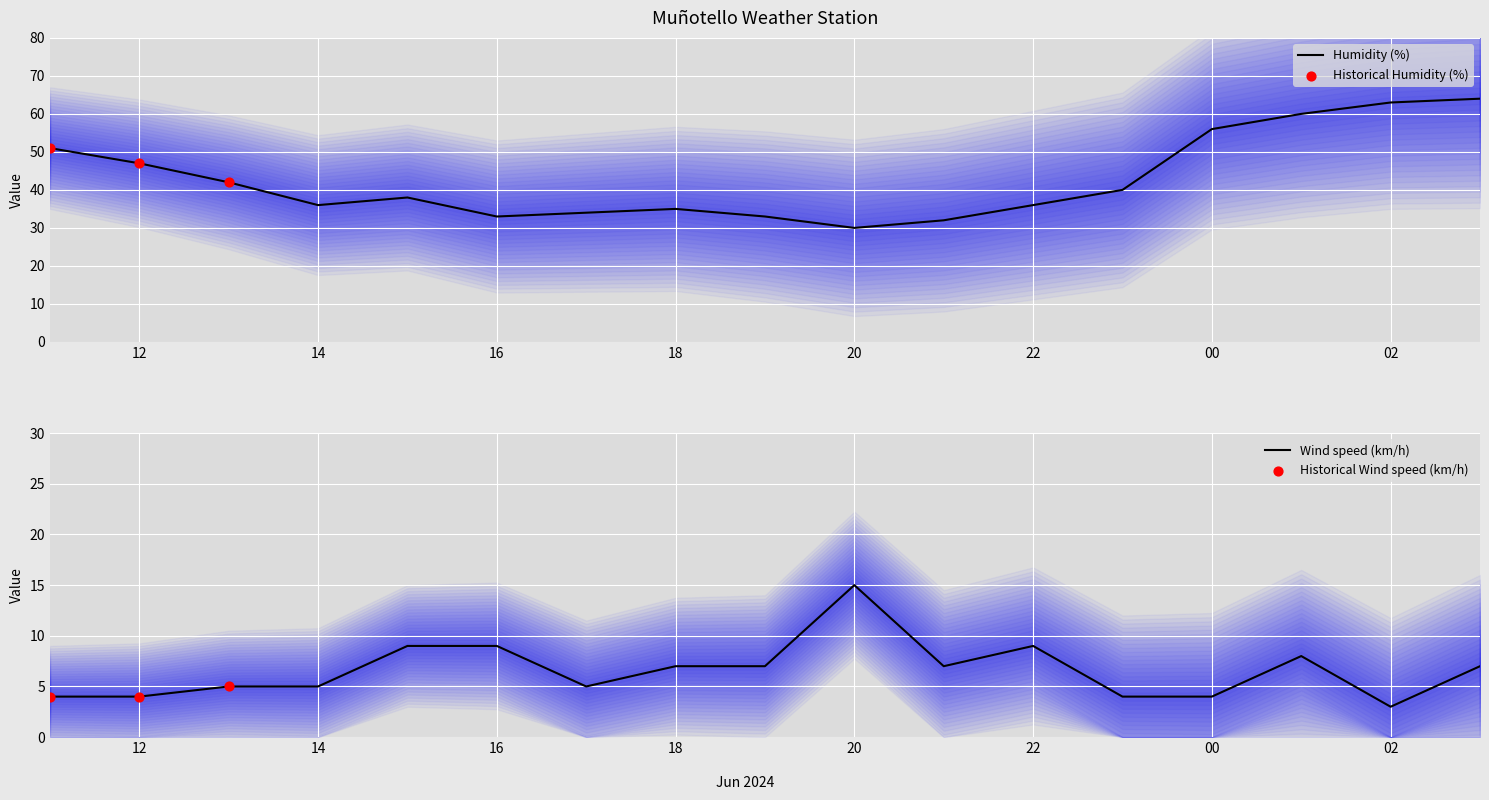

Is the value of Humidity (%) at 02/06/2024 19:00 greater than the value of Wind speed (km/h) at 02/06/2024 23:00?

Yes